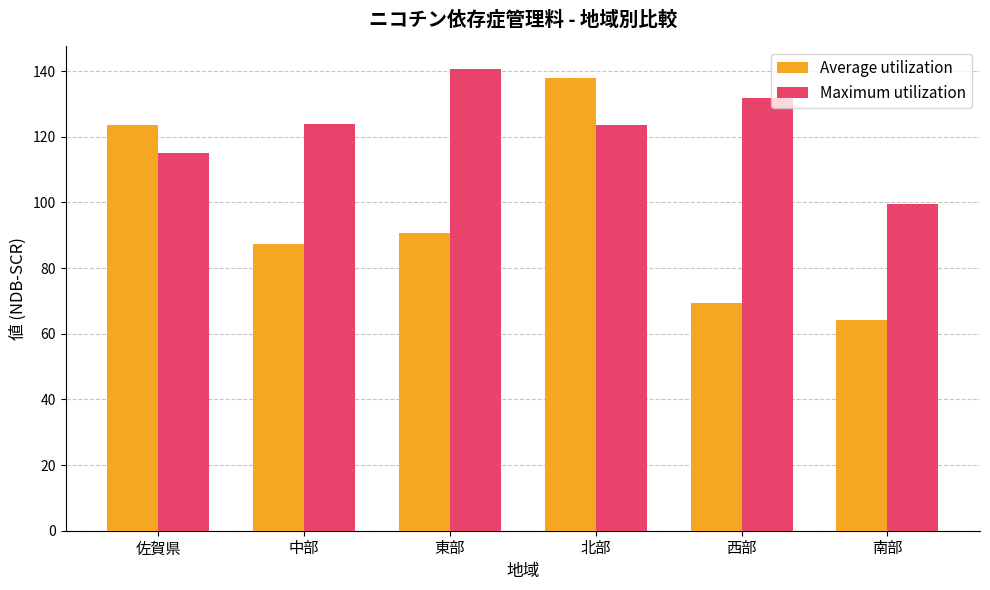

Rank the series by their average value, from lowest to highest.

Average utilization, Maximum utilization